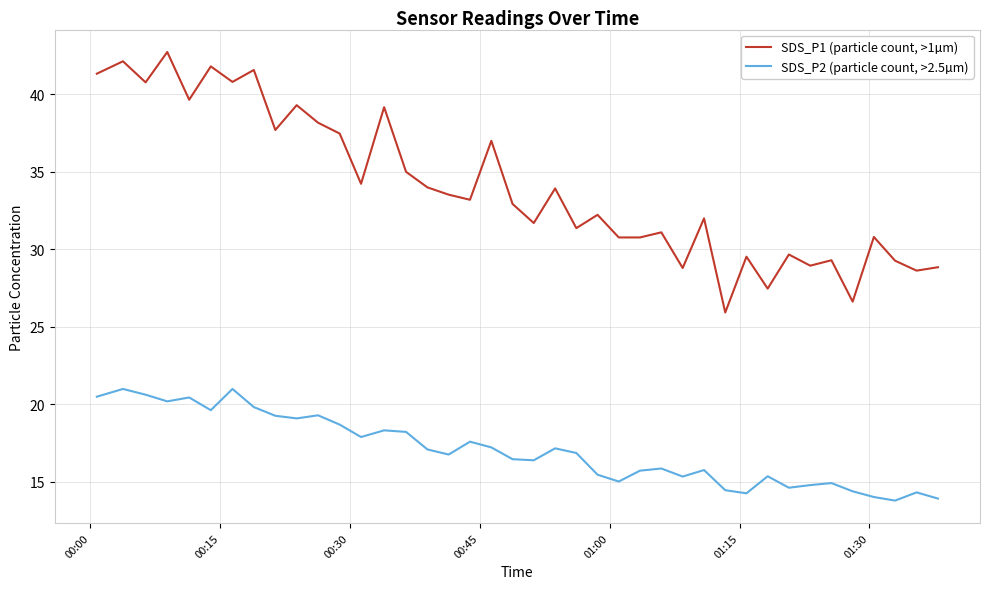

True or false: SDS_P1 (particle count, >1µm) and SDS_P2 (particle count, >2.5µm) cross at least once.

False